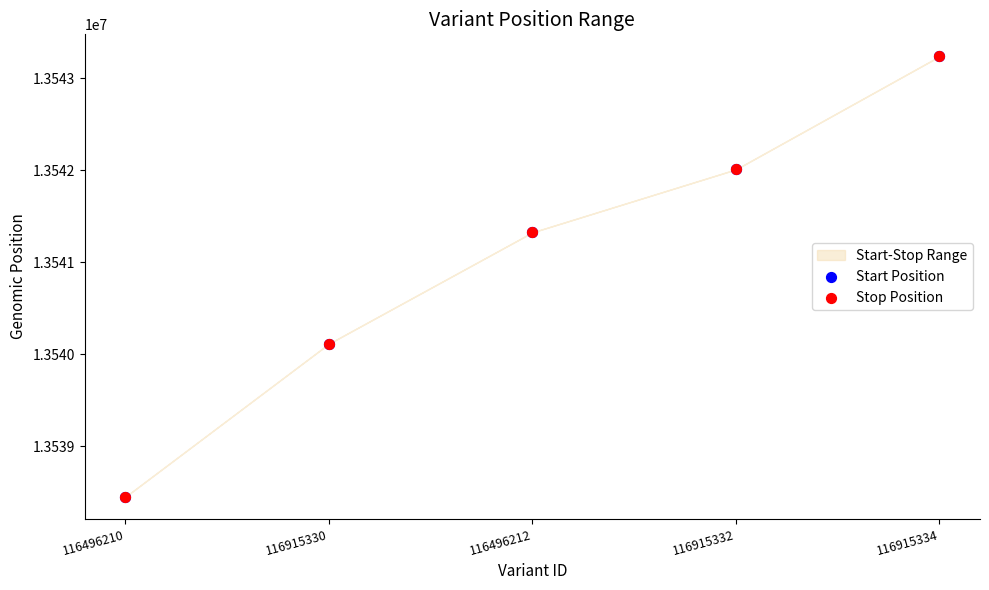

Which series reaches the minimum Y coordinate?

Start Position